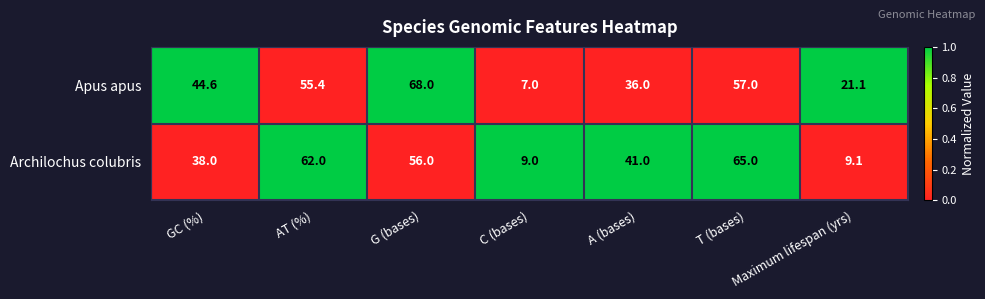

What is the minimum value for Apus apus?

7.0